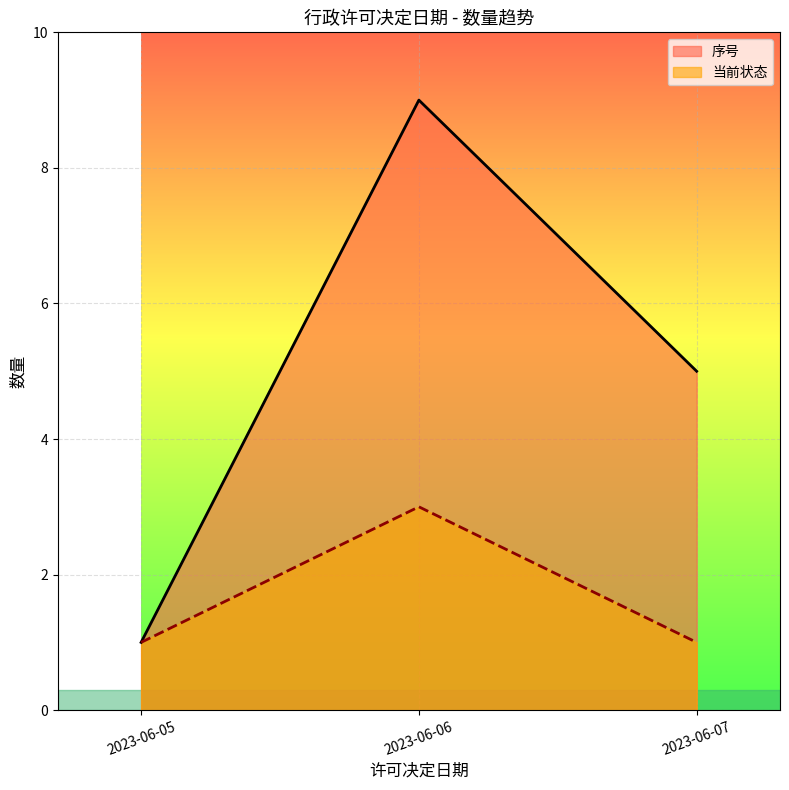

Which has a higher value, 2023-06-06 or 2023-06-06?

2023-06-06